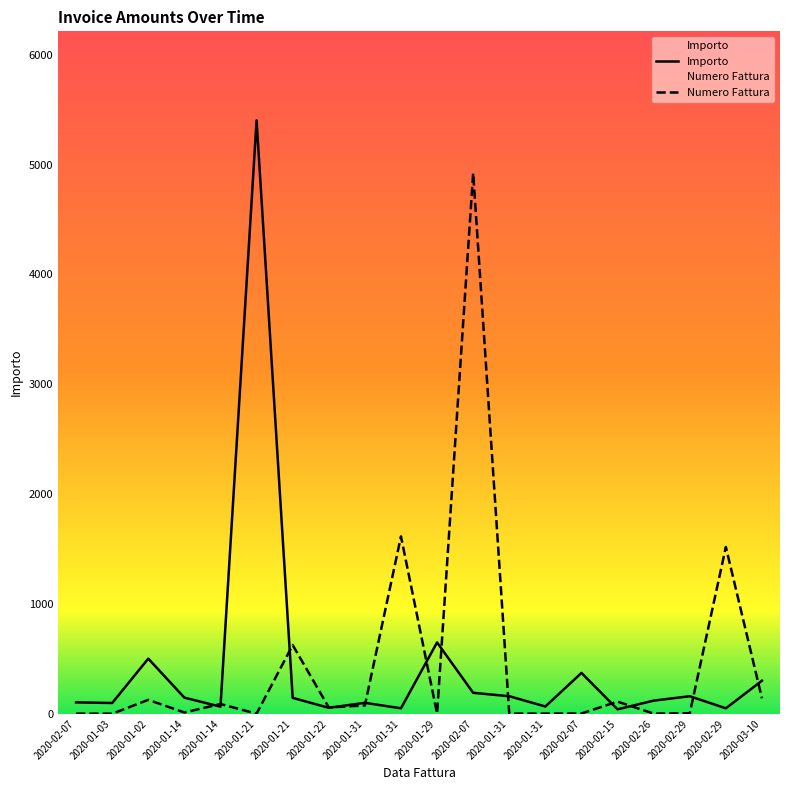

At which label is Importo closest to 2722?

2020-01-29